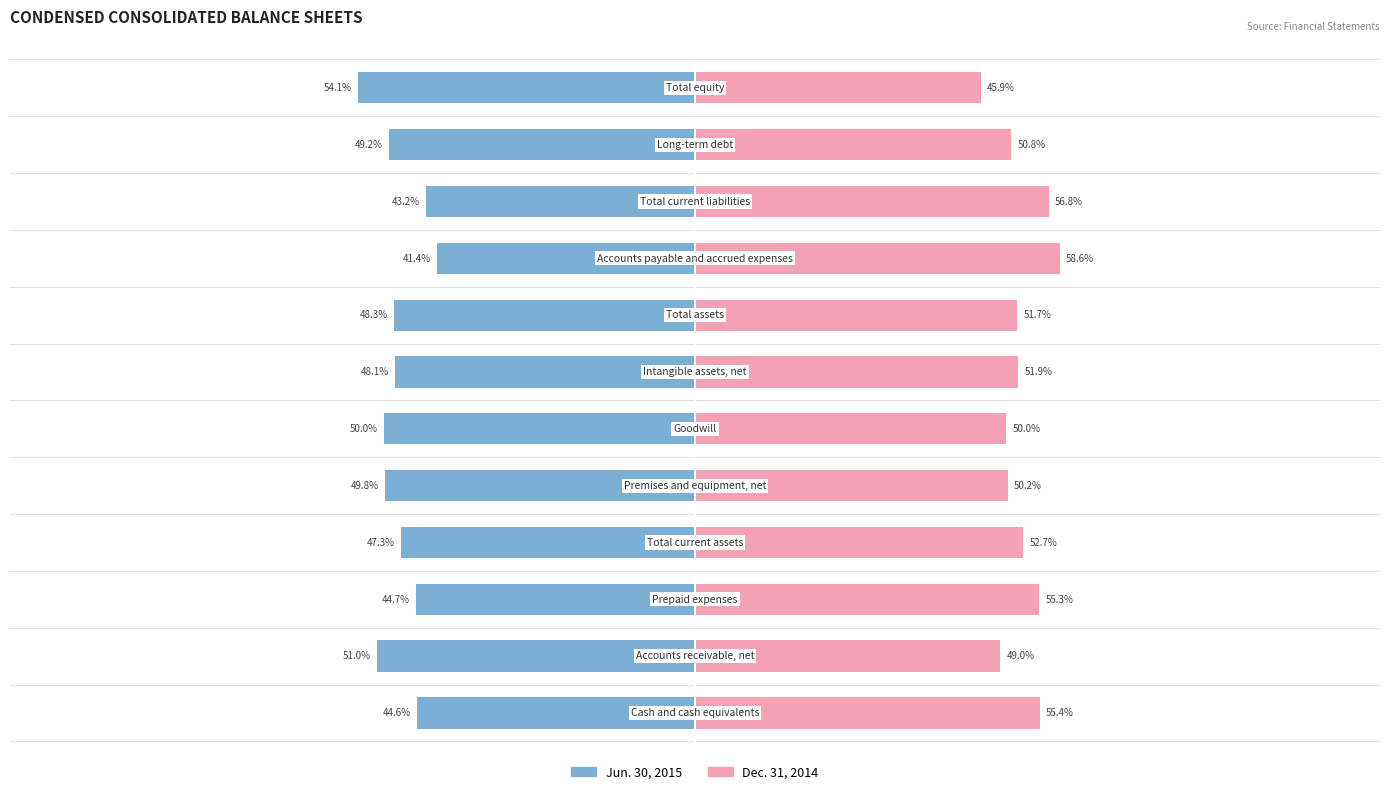

Reading left to right, list all the values displayed in this chart.

Jun. 30, 2015: 0=-44.6	1=-51.0	2=-44.7	3=-47.3	4=-49.8	5=-50.0	6=-48.1	7=-48.3	8=-41.4	9=-43.2	10=-49.2	11=-54.1
Dec. 31, 2014: 0=55.4	1=49.0	2=55.3	3=52.7	4=50.2	5=50.0	6=51.9	7=51.7	8=58.6	9=56.8	10=50.8	11=45.9